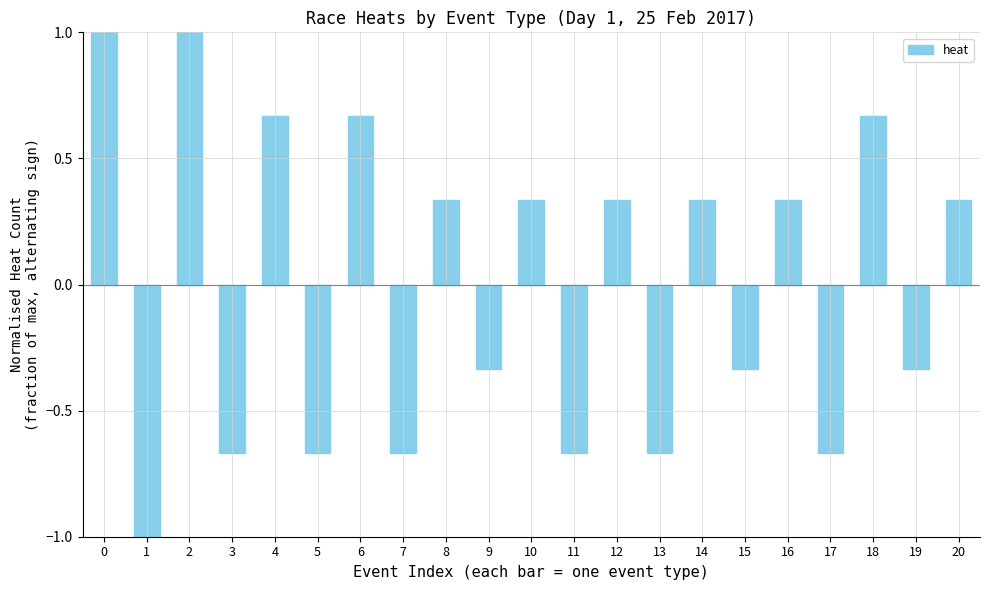

Between 8 and 5, which is larger?

8